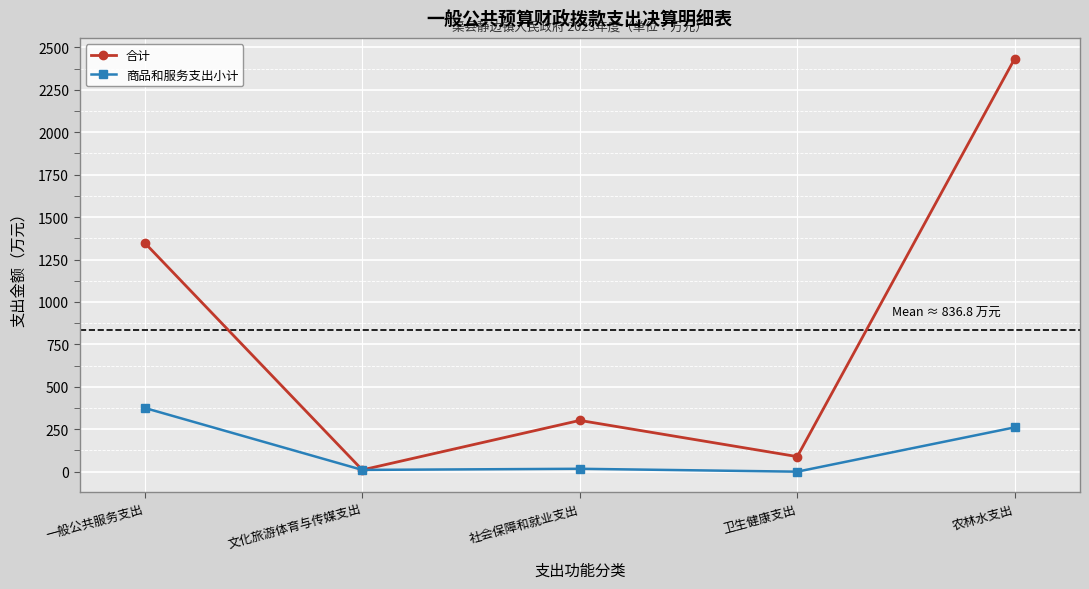

What is the average value of the 商品和服务支出小计 series?

132.8